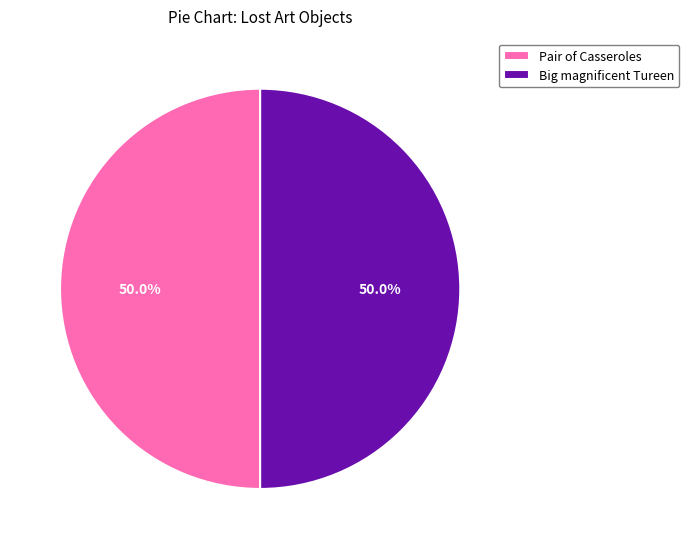

Approximately how many times larger is the value at Big magnificent Tureen compared to Pair of Casseroles?

1.0